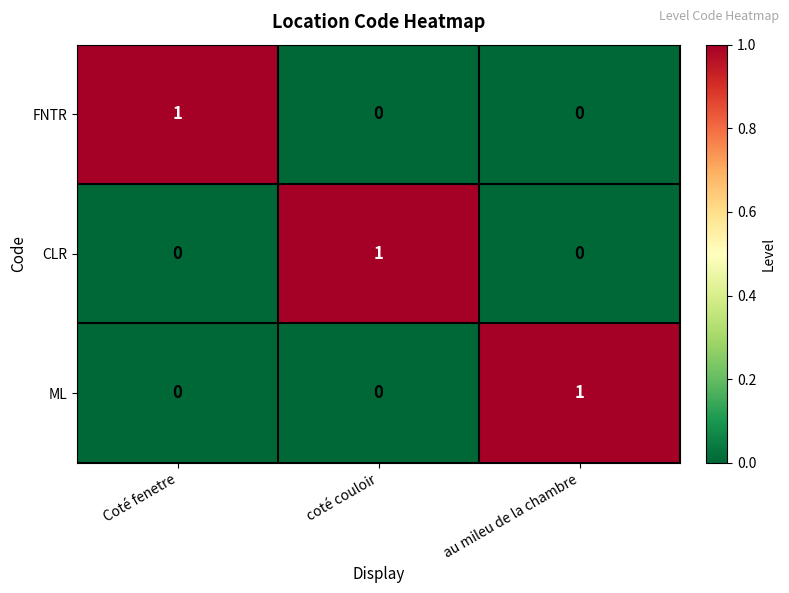

Count the FNTR values in the range 0 to 1.

3